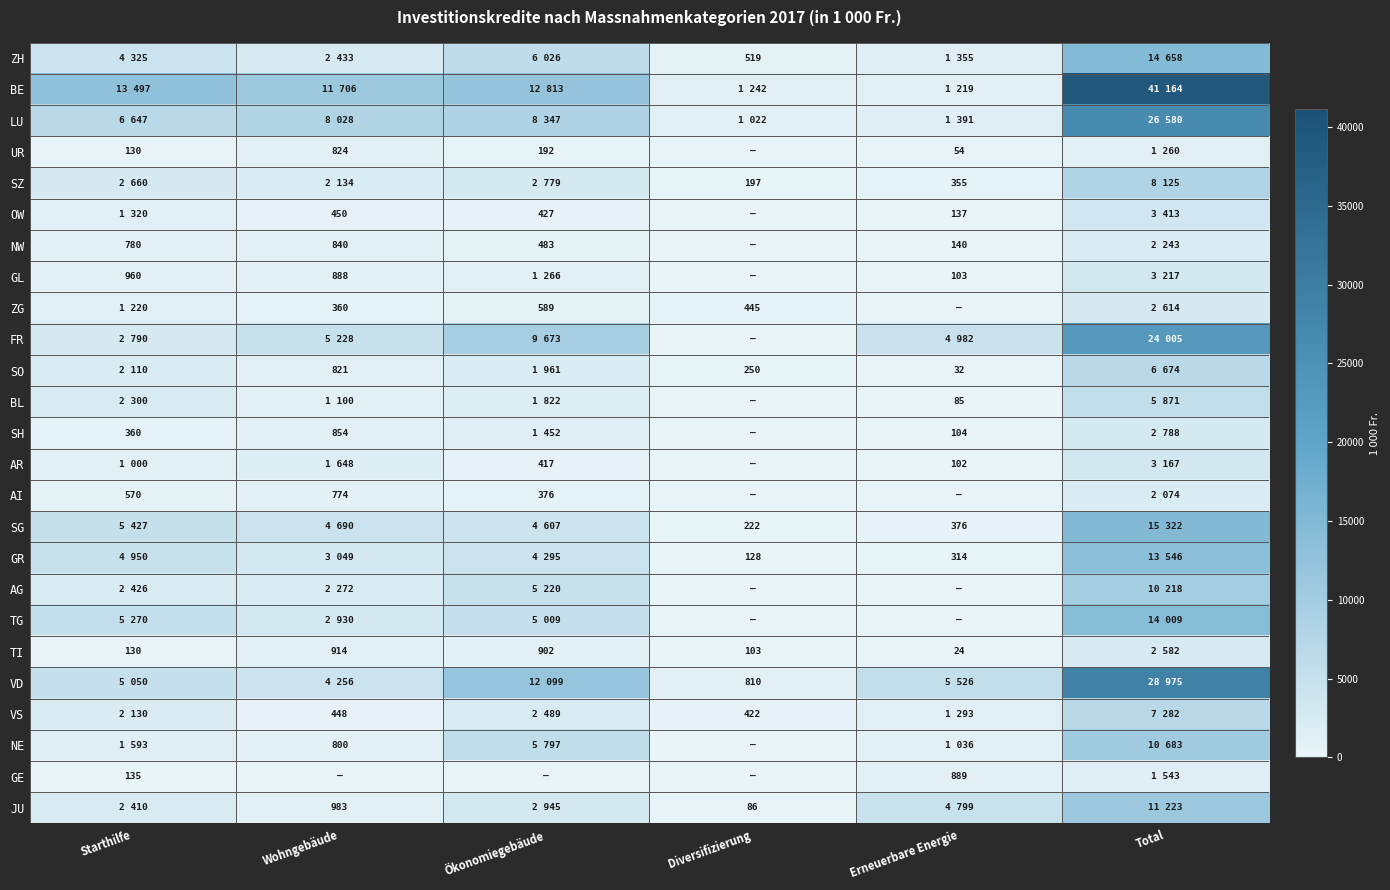

True or false: GR has a value of 314 at Erneuerbare Energie.

True